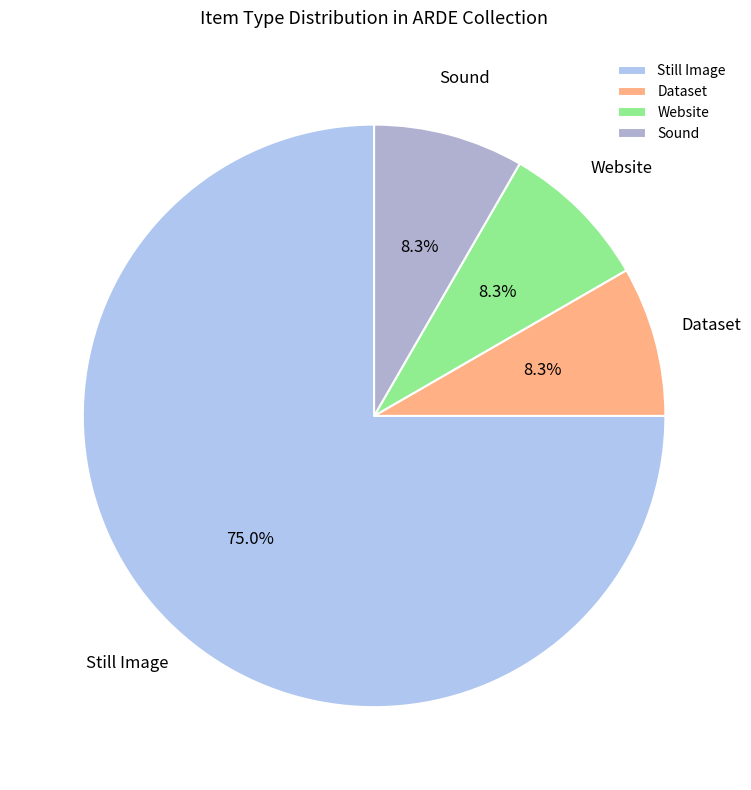

What is the largest slice in the pie chart?

Still Image